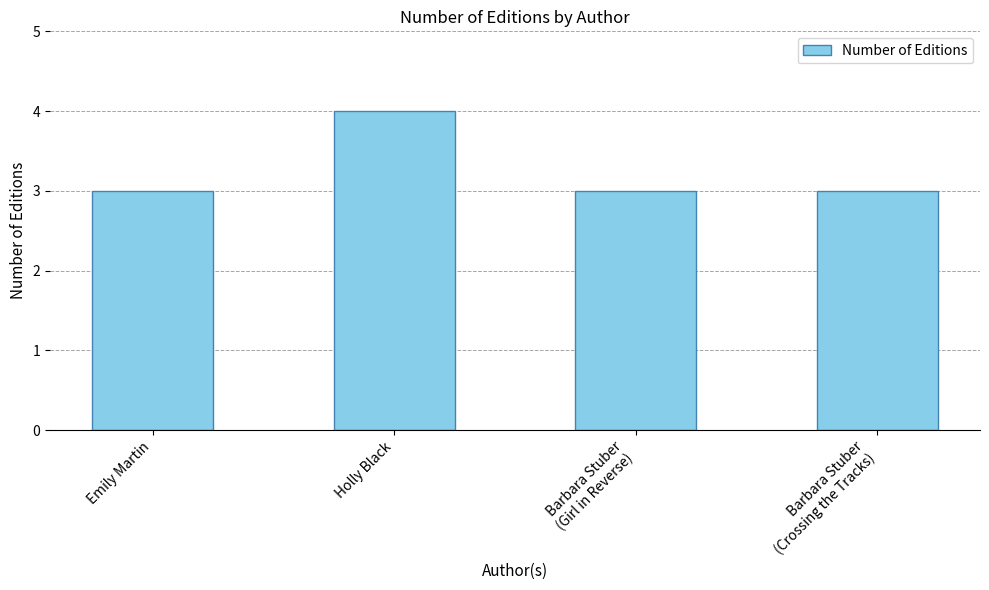

Reading right to left, extract all data points from this chart.

3	3	4	3